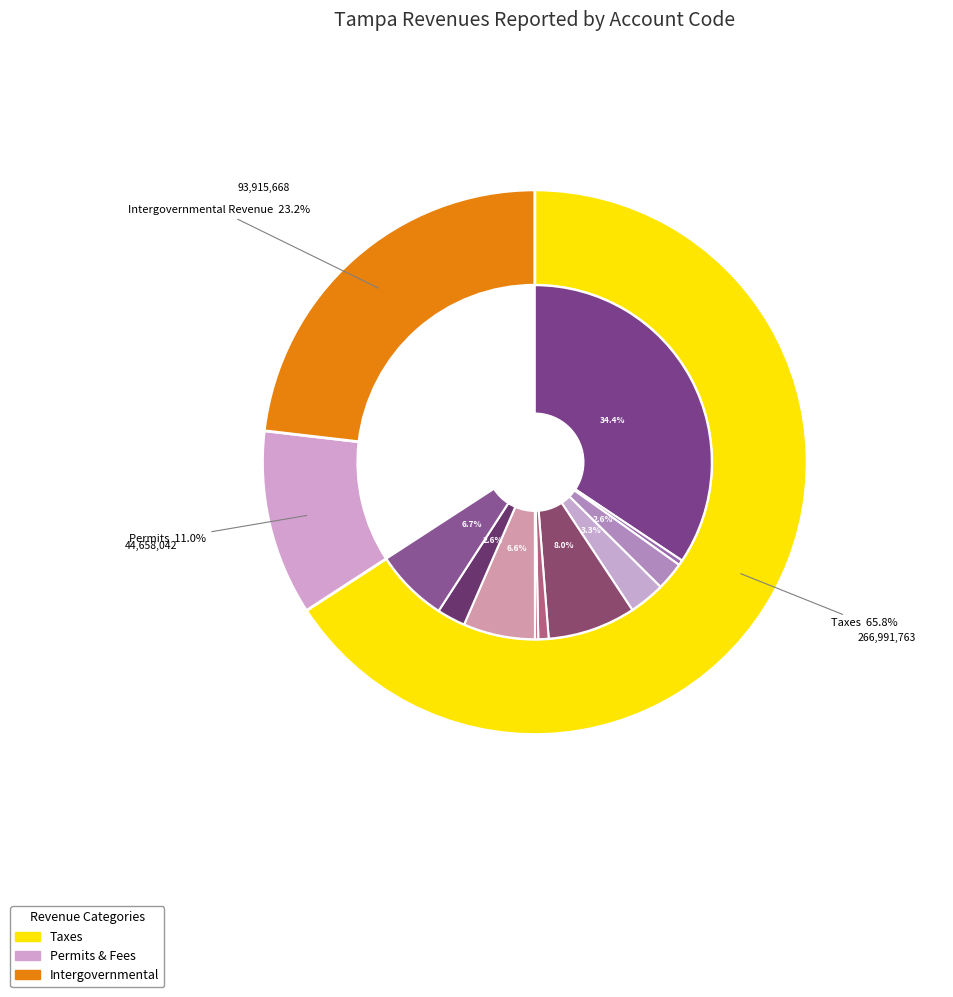

Is the sum of Charges for Services and Taxes greater than half?

Yes